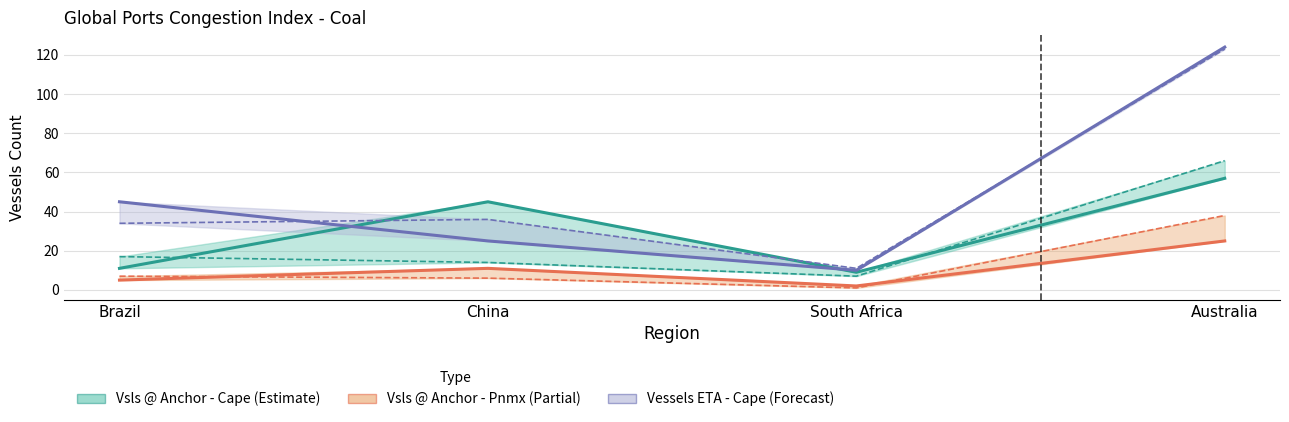

The value of Vessels ETA - Cape (this week) at Australia is 124. True or false?

True